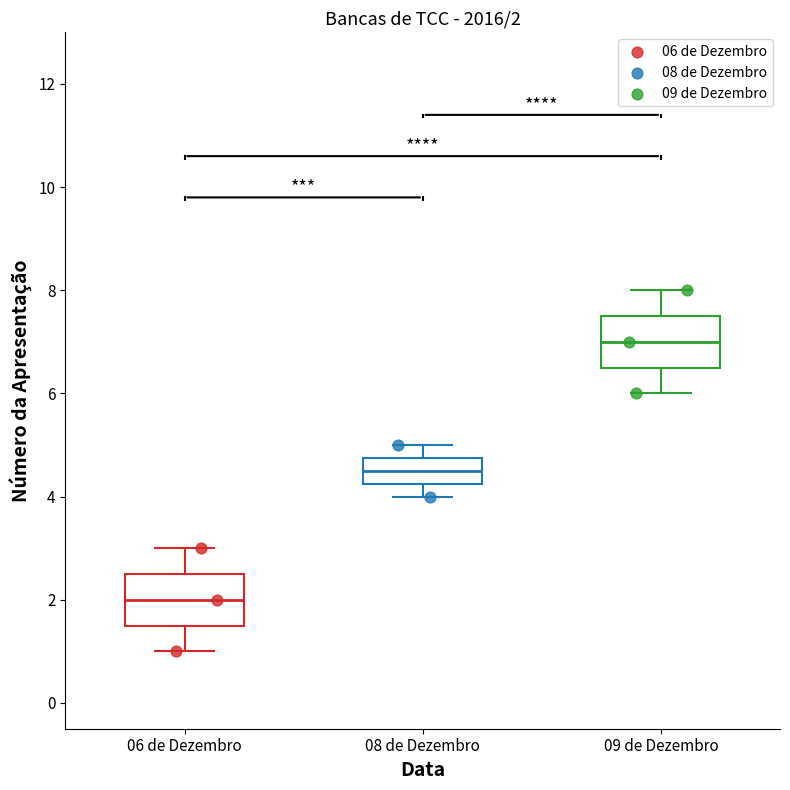

Which box's median line is the lowest?

06 de Dezembro